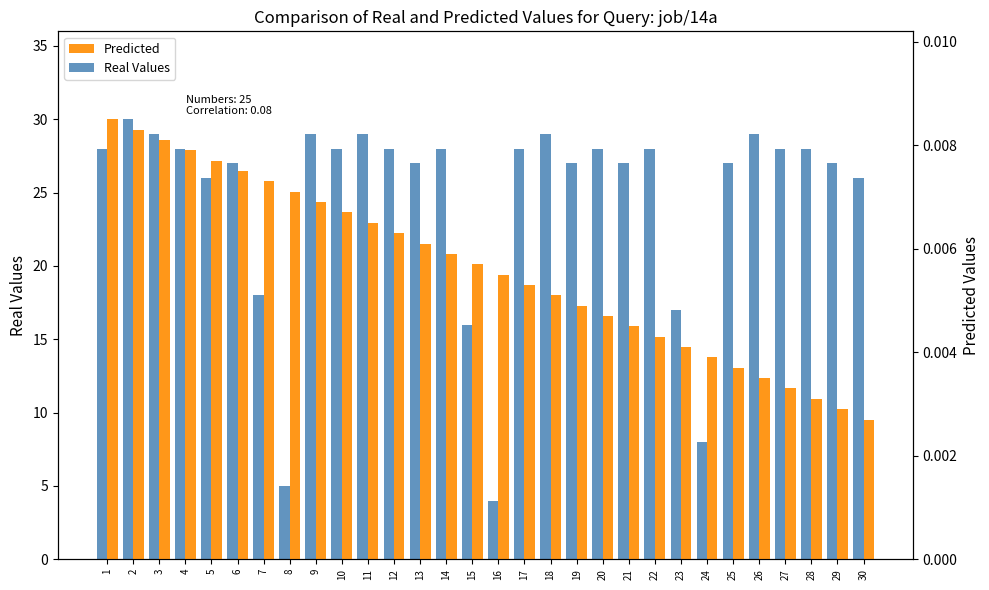

List the series in order of their peak value, highest first.

Real Values, Predicted